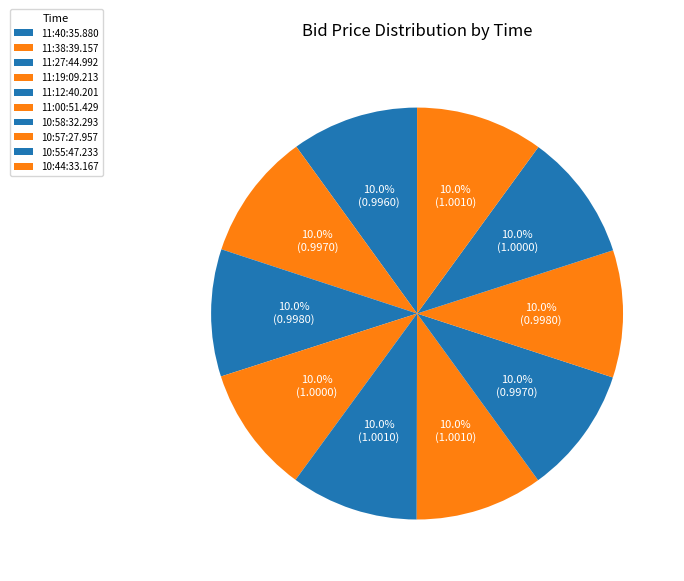

Count the number of slices in the pie.

10